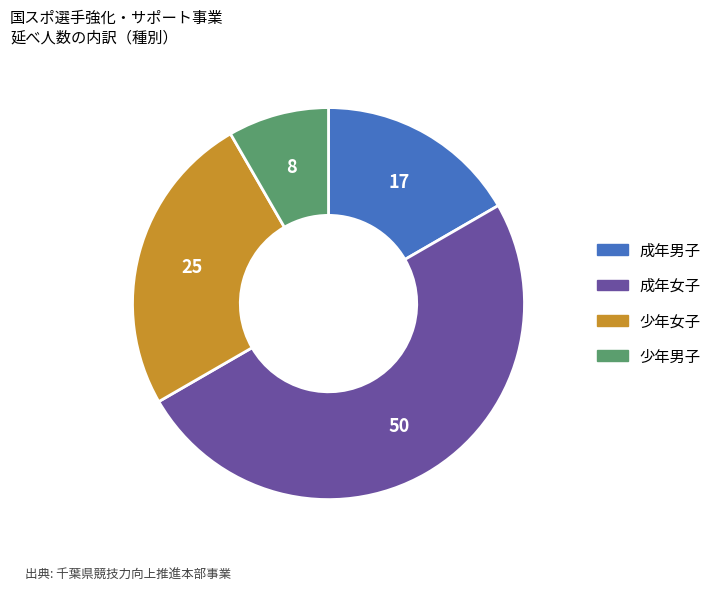

Is the sum of 成年男子 and 少年女子 greater than half?

No